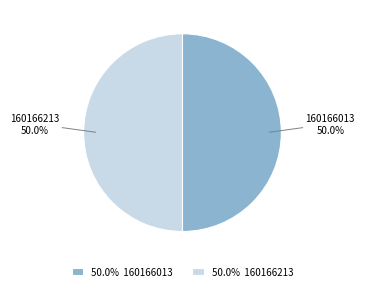

Is it true that 160166013 is 59% of the pie?

False